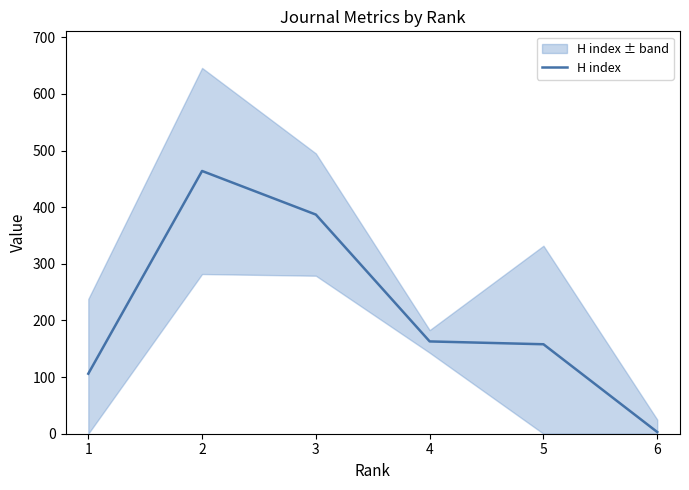

Count the number of categories in the chart.

6